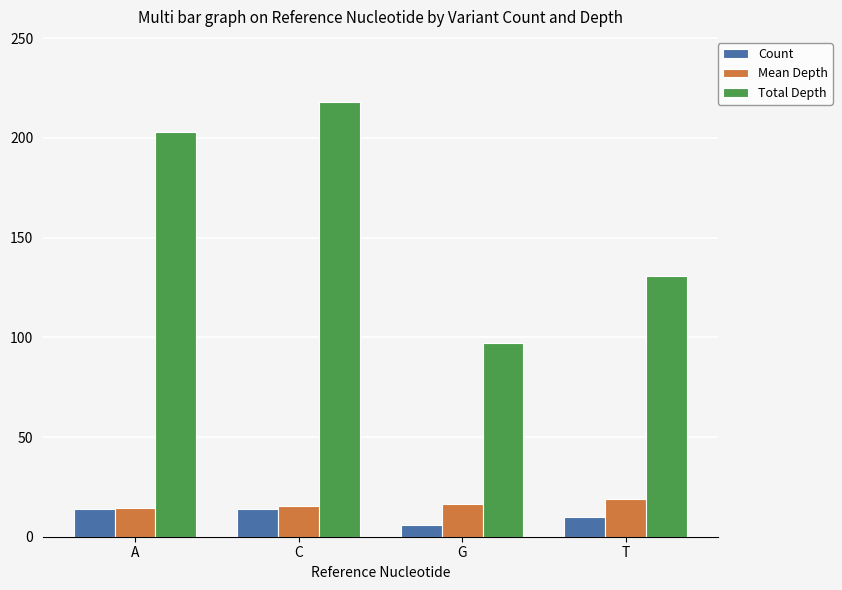

At which category is the sum across all series the highest?

C